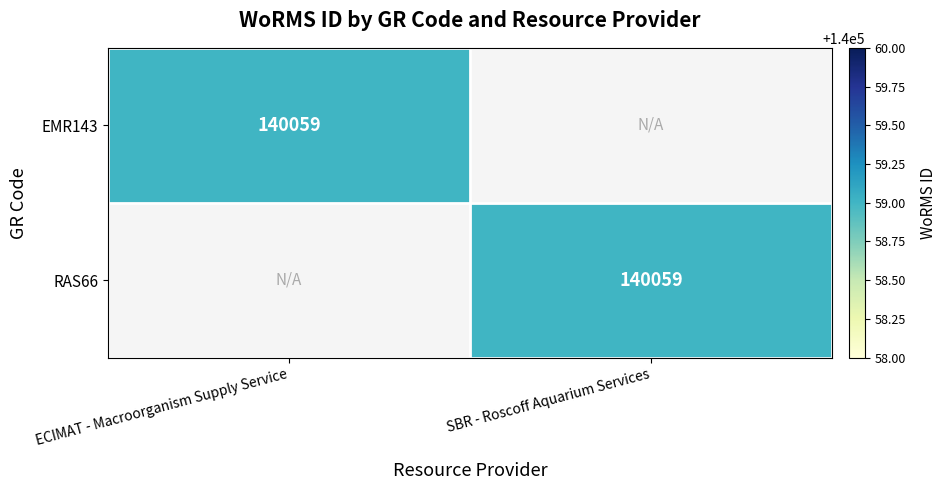

The value of EMR143 at ECIMAT - Macroorganism Supply Service is 140059. True or false?

True